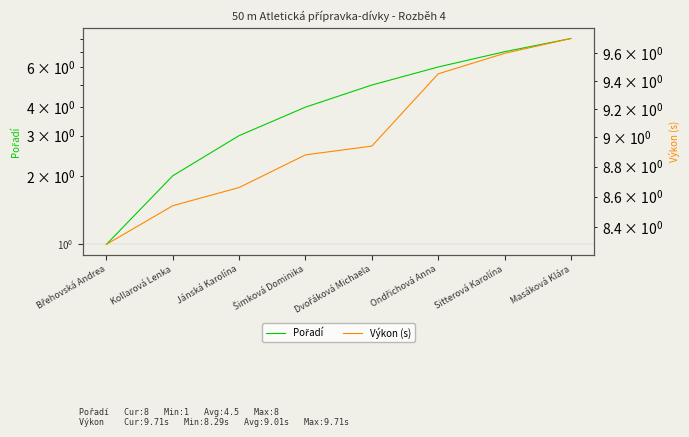

True or false: Výkon (s) has more than 2 points higher than both neighbors.

False